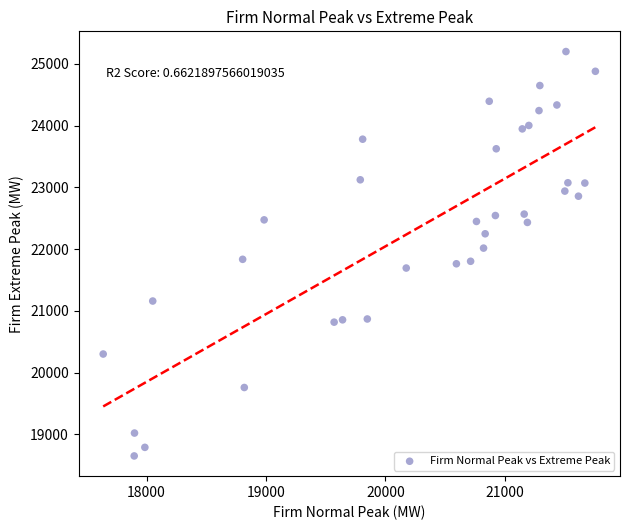

What is the range of Y values (max minus min)?

6548.2